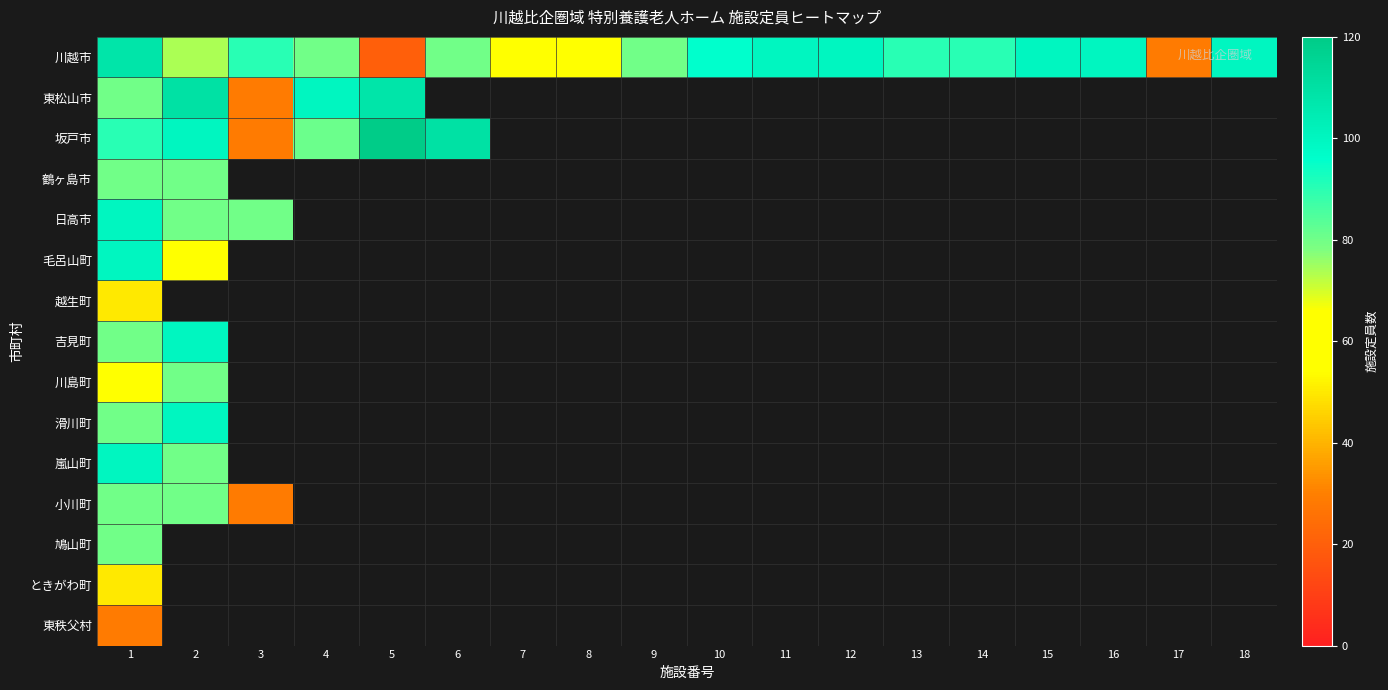

What is the greatest value displayed?

120.0